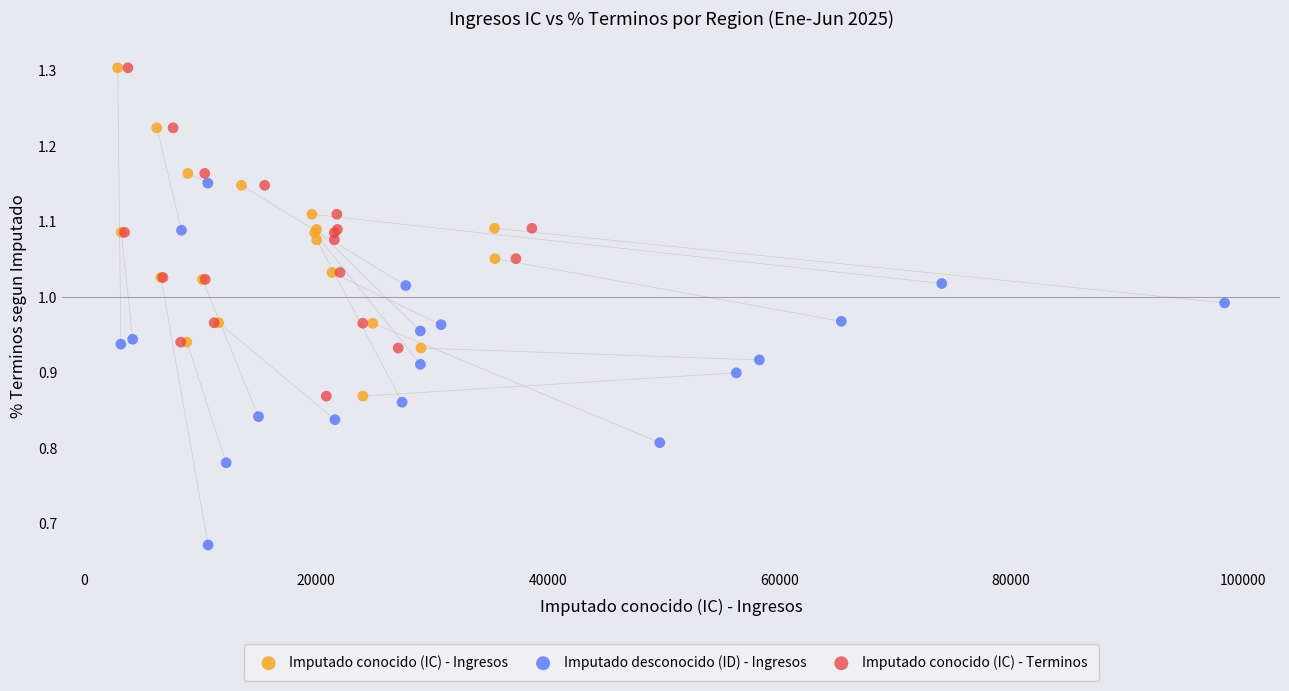

What are all the series names shown in the legend?

Imputado conocido (IC) - Ingresos, Imputado desconocido (ID) - Ingresos, Imputado conocido (IC) - Terminos